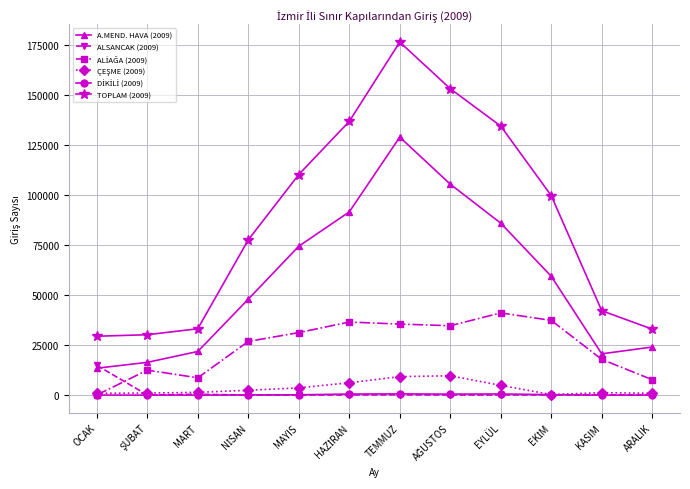

At which category is the sum across all series the highest?

TEMMUZ